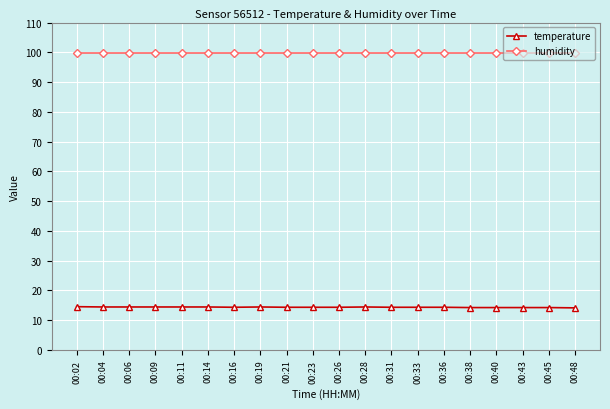

What is the minimum value for humidity?

99.9